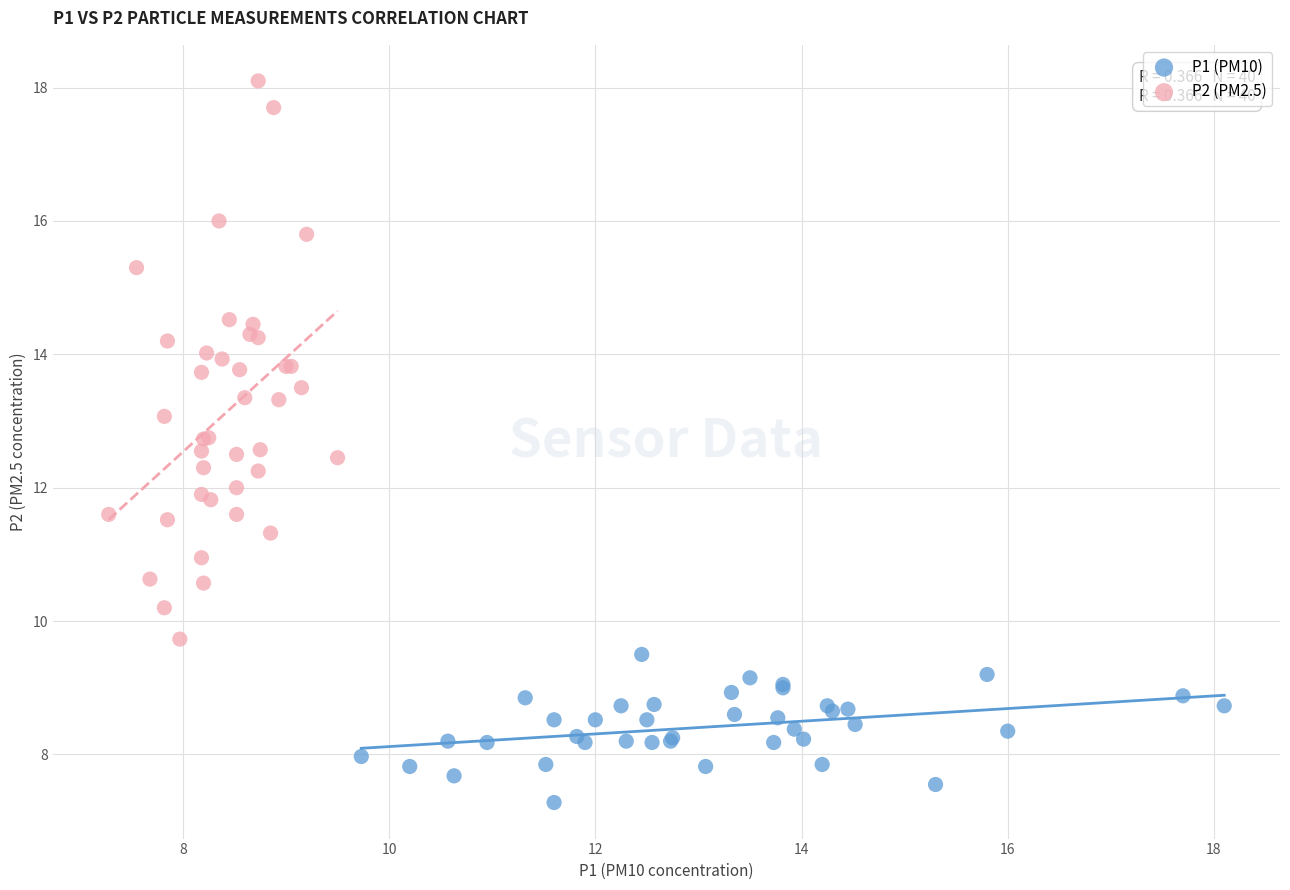

Which series contains the highest Y value?

P2 (PM2.5)